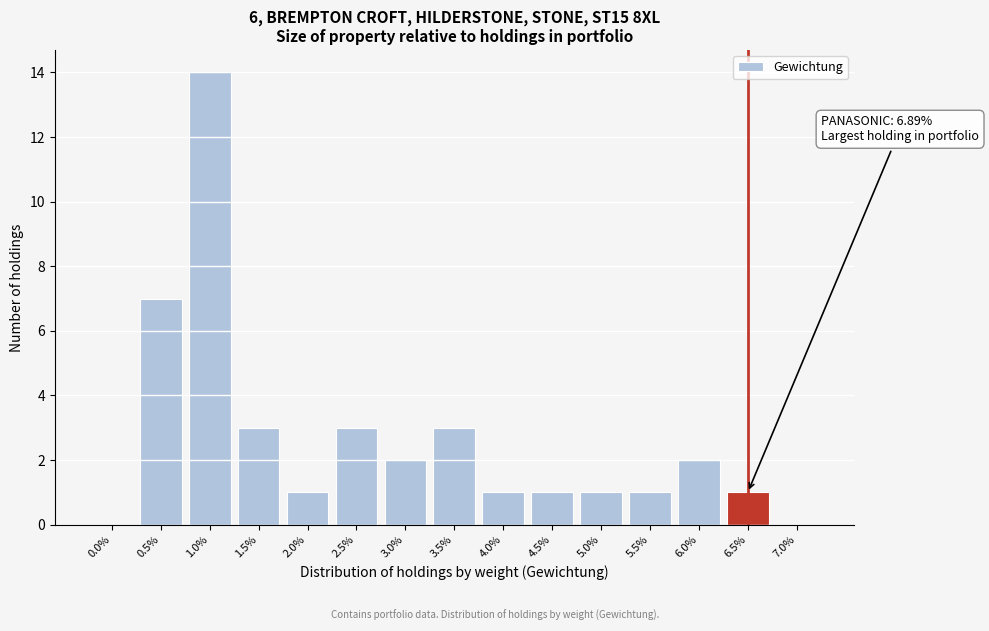

Reading left to right, extract all data points from this chart.

0.0%=0	0.5%=7	1.0%=14	1.5%=3	2.0%=1	2.5%=3	3.0%=2	3.5%=3	4.0%=1	4.5%=1	5.0%=1	5.5%=1	6.0%=2	6.5%=1	7.0%=0